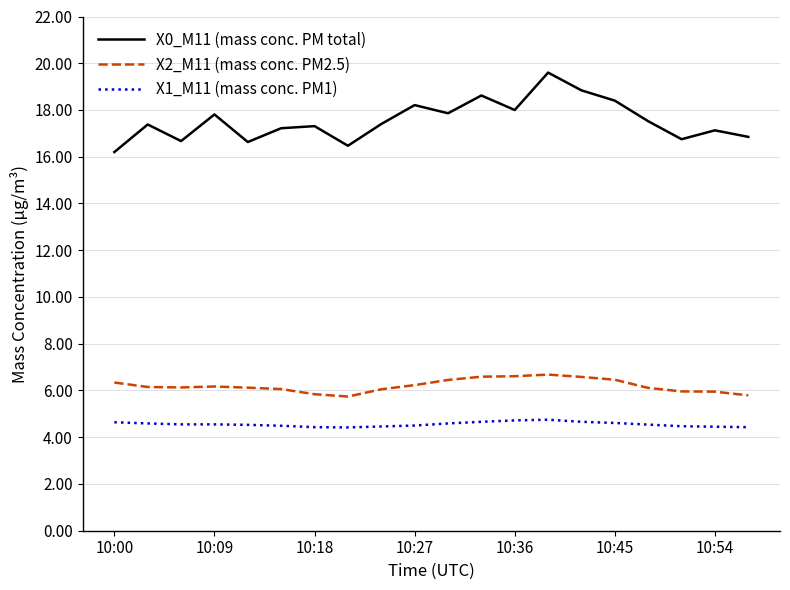

Which series has the widest spread of values?

X0_M11 (mass conc. PM total)